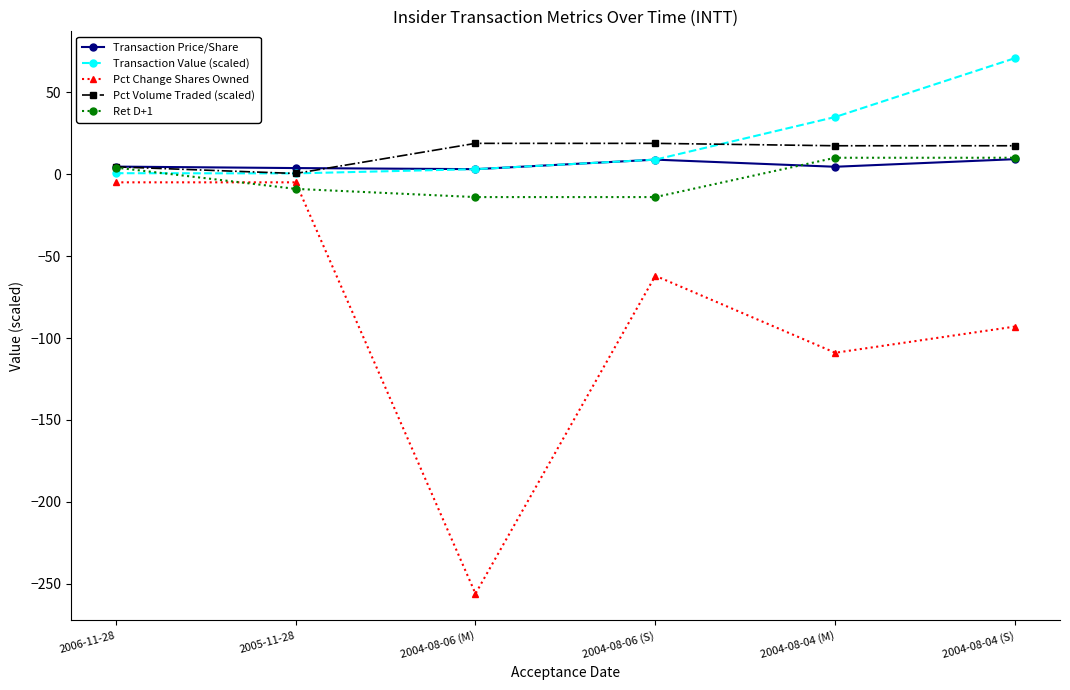

The value of Ret D+1 at 2004-08-06 (S) is -14.0. True or false?

True